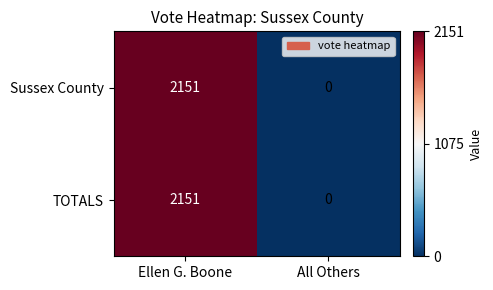

Reading right to left, transcribe all the data shown in this chart.

Sussex County: All Others=0	Ellen G. Boone=2151
TOTALS: All Others=0	Ellen G. Boone=2151